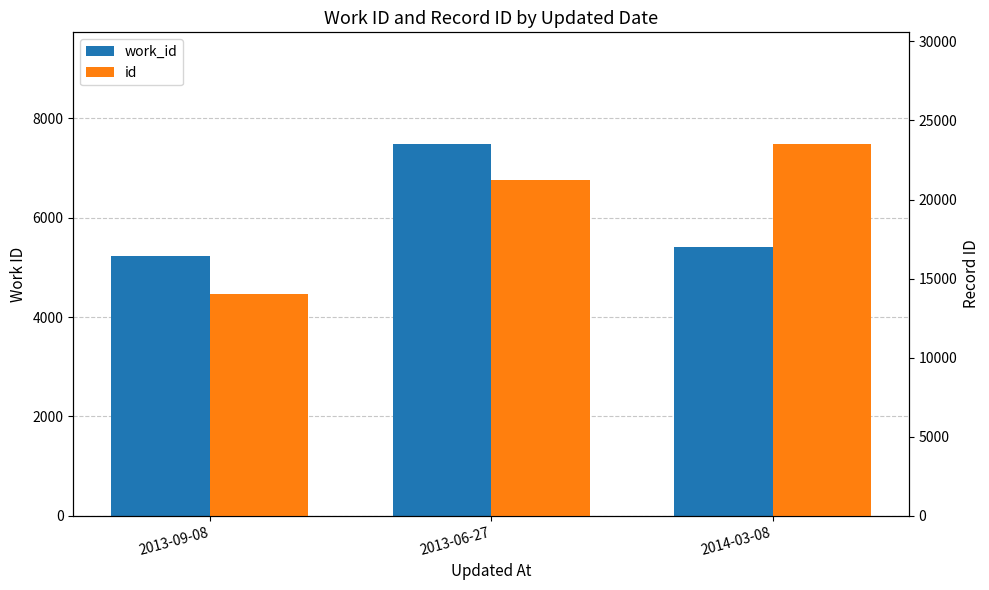

The work_id series shows 5221 at 2013-09-08. True or false?

True